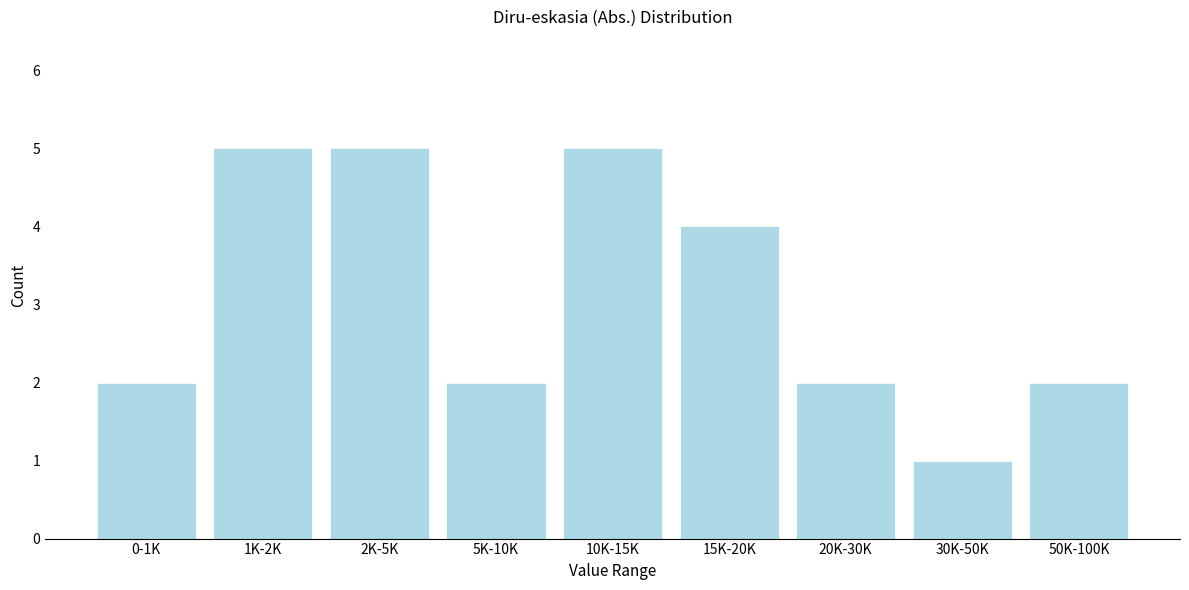

Reading left to right, transcribe all the data shown in this chart.

0-1K=2	1K-2K=5	2K-5K=5	5K-10K=2	10K-15K=5	15K-20K=4	20K-30K=2	30K-50K=1	50K-100K=2